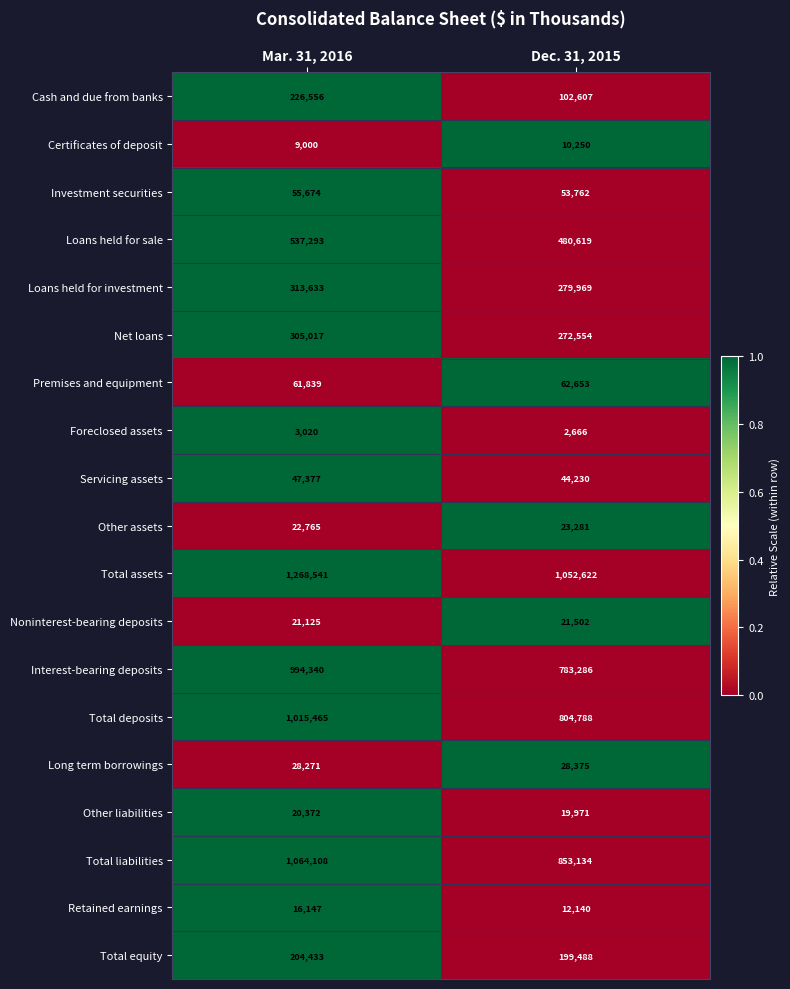

What is the difference between the highest and lowest values at Mar. 31, 2016?

1265521